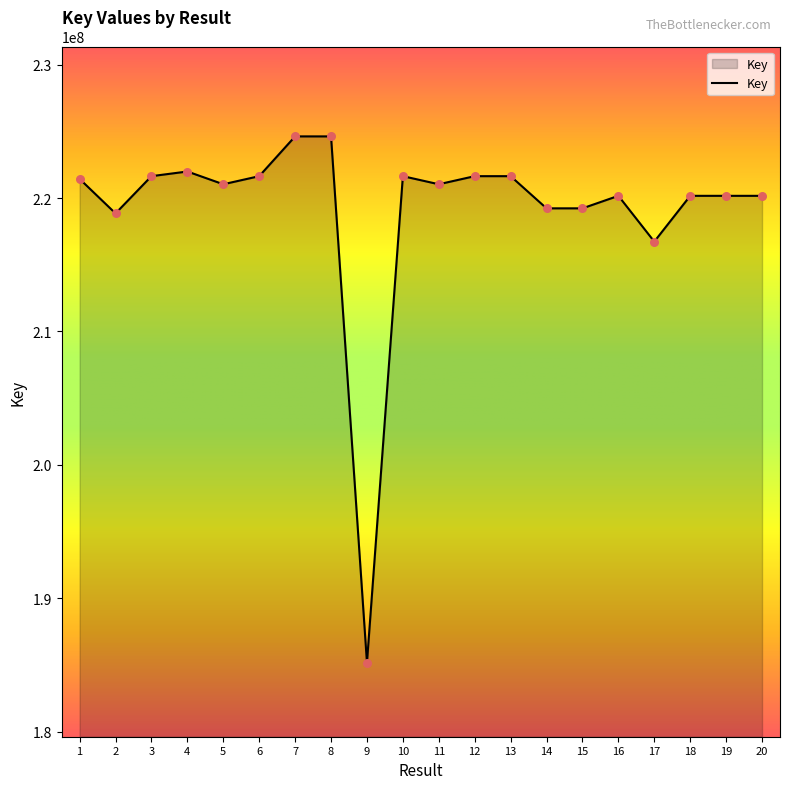

What is the change in value from 6 to 15?

-2411910